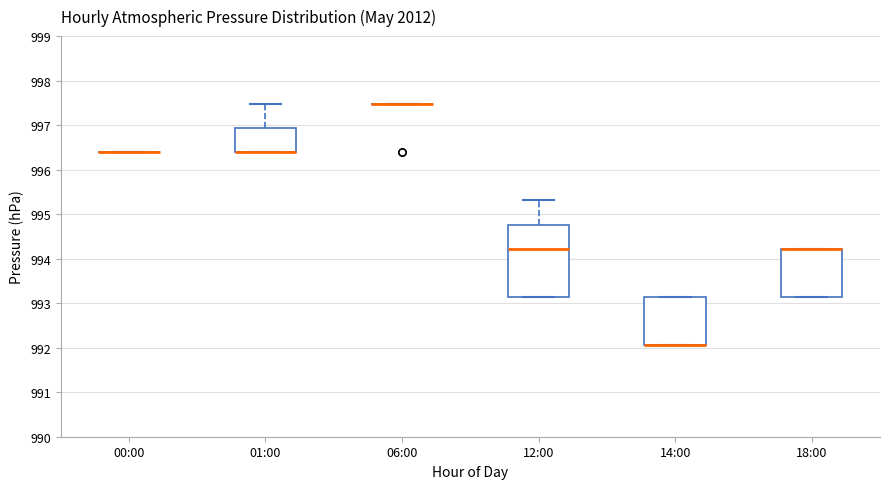

Reading left to right, transcribe this box plot: for each box, give where its median line is, the range the box spans, and where its two whiskers end, as read against the y-axis. The values are not printed on the chart, so give them approximately, as read against the axis.

00:00: box collapsed to a line at 996.4, whiskers 996.4 to 996.4
01:00: median 996.4 (drawn on the box's lower edge), box 996.4 to 996.9, whiskers 996.4 to 997.5
06:00: box collapsed to a line at 997.5, whiskers 997.5 to 997.5
12:00: median 994.2, box 993.1 to 994.8, whiskers 993.1 to 995.3
14:00: median 992.1 (drawn on the box's lower edge), box 992.1 to 993.1, whiskers 992.1 to 993.1
18:00: median 994.2 (drawn on the box's upper edge), box 993.1 to 994.2, whiskers 993.1 to 994.2